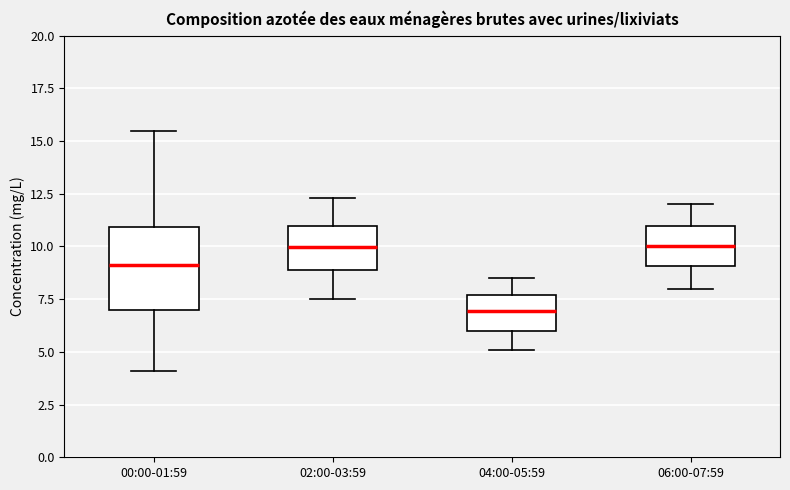

Reading left to right, transcribe this box plot: for each box, give where its median line is, the range the box spans, and where its two whiskers end, as read against the y-axis. The values are not printed on the chart, so give them approximately, as read against the axis.

00:00-01:59: median 9.0, box 7.0 to 11.0, whiskers 4.0 to 15.5
02:00-03:59: median 10.0, box 9.0 to 11.0, whiskers 7.5 to 12.5
04:00-05:59: median 7.0, box 6.0 to 7.5, whiskers 5.0 to 8.5
06:00-07:59: median 10.0, box 9.0 to 11.0, whiskers 8.0 to 12.0